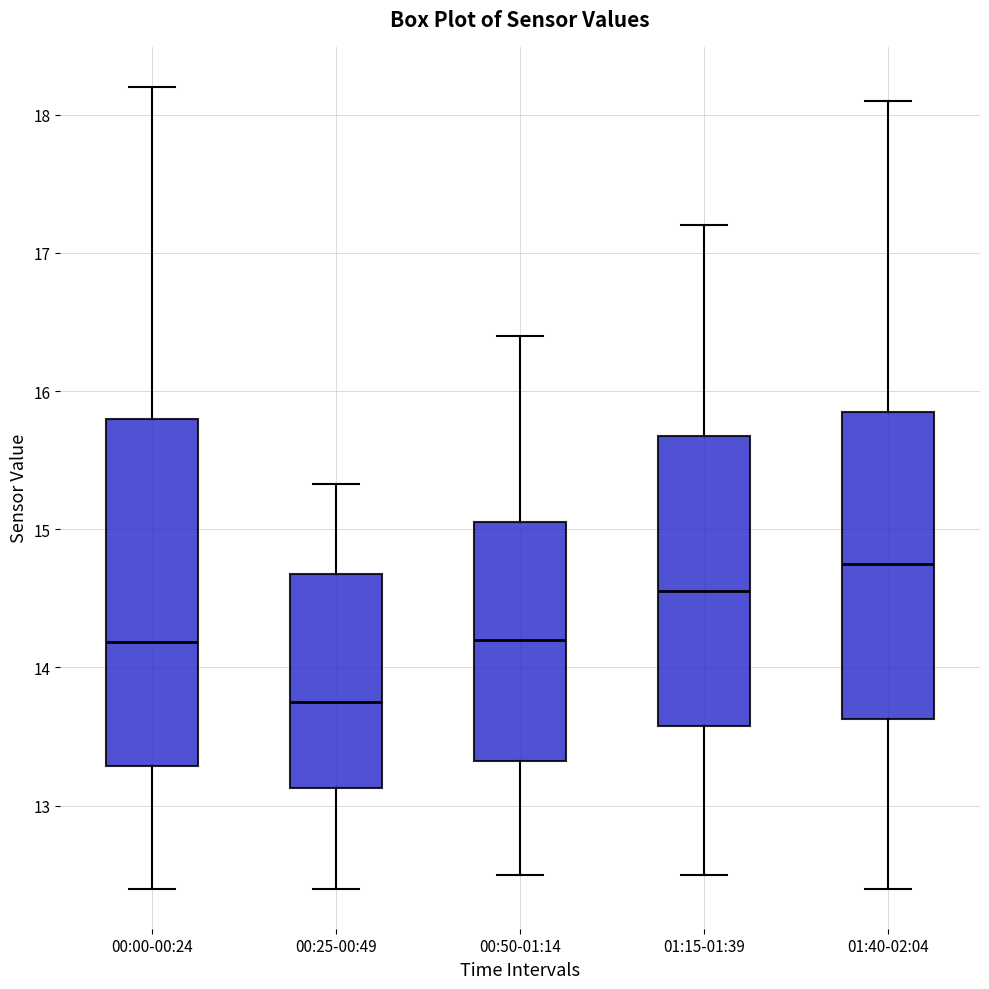

Comparing the boxes themselves (not the whiskers), which one is the tallest?

00:00-00:24